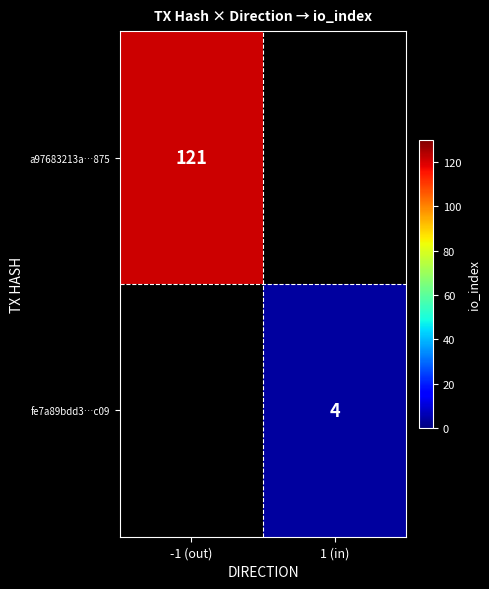

How many categories are shown in the chart?

2